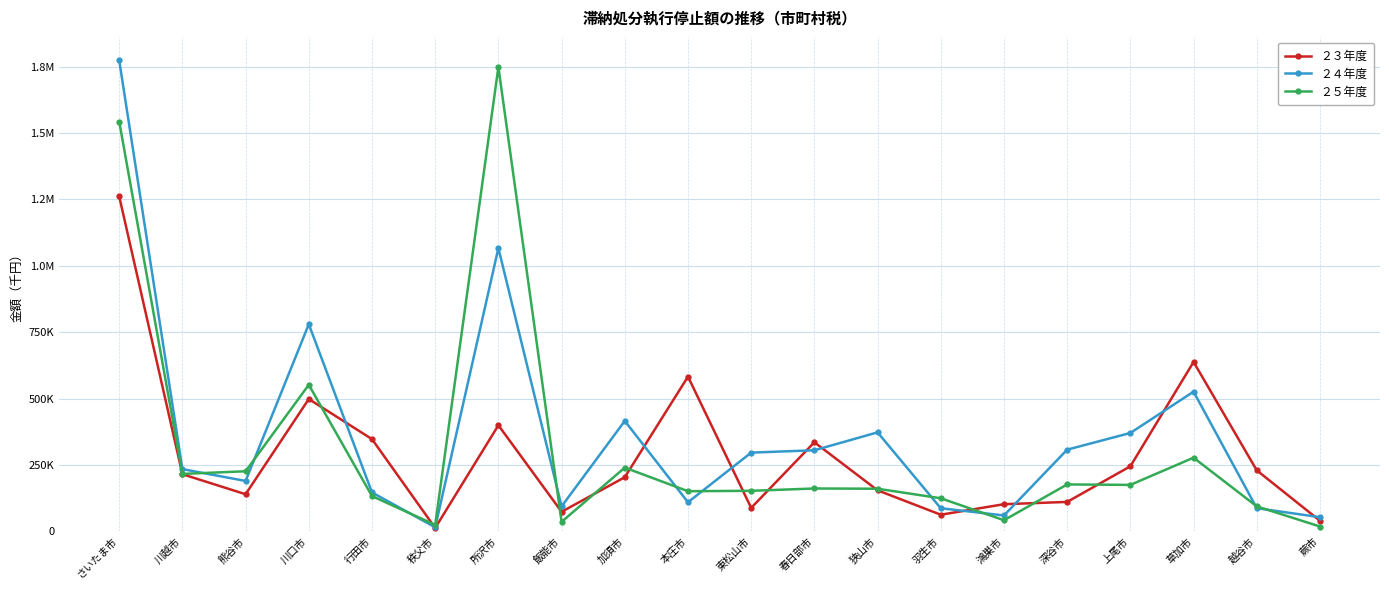

Reading right to left, extract all data points from this chart.

２３年度: 蕨市=40004	越谷市=229871	草加市=638111	上尾市=245194	深谷市=111000	鴻巣市=102393	羽生市=62752	狭山市=154649	春日部市=335681	東松山市=88564	本庄市=582773	加須市=203976	飯能市=73849	所沢市=399727	秩父市=12849	行田市=347426	川口市=498502	熊谷市=139945	川越市=215372	さいたま市=1261432
２４年度: 蕨市=53409	越谷市=87468	草加市=526235	上尾市=370676	深谷市=307805	鴻巣市=59953	羽生市=87127	狭山市=372936	春日部市=305509	東松山市=296631	本庄市=109726	加須市=415989	飯能市=94215	所沢市=1066921	秩父市=15338	行田市=146680	川口市=780210	熊谷市=189888	川越市=234568	さいたま市=1774308
２５年度: 蕨市=18364	越谷市=94222	草加市=277539	上尾市=175135	深谷市=176853	鴻巣市=41972	羽生市=124718	狭山市=160630	春日部市=161559	東松山市=152812	本庄市=151299	加須市=240115	飯能市=35956	所沢市=1748904	秩父市=24483	行田市=132943	川口市=552105	熊谷市=226458	川越市=216443	さいたま市=1543547